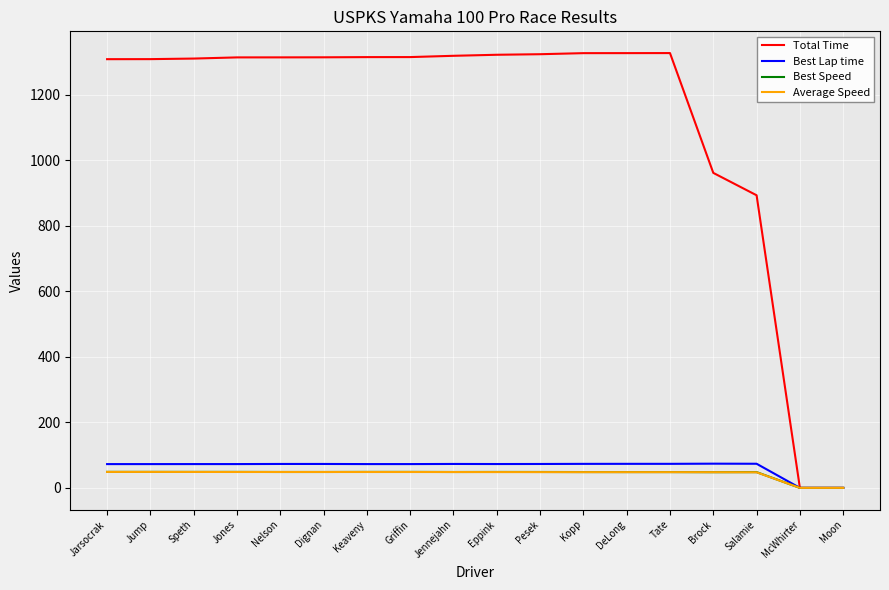

What is the sum of all Best Lap time values?

1168.9